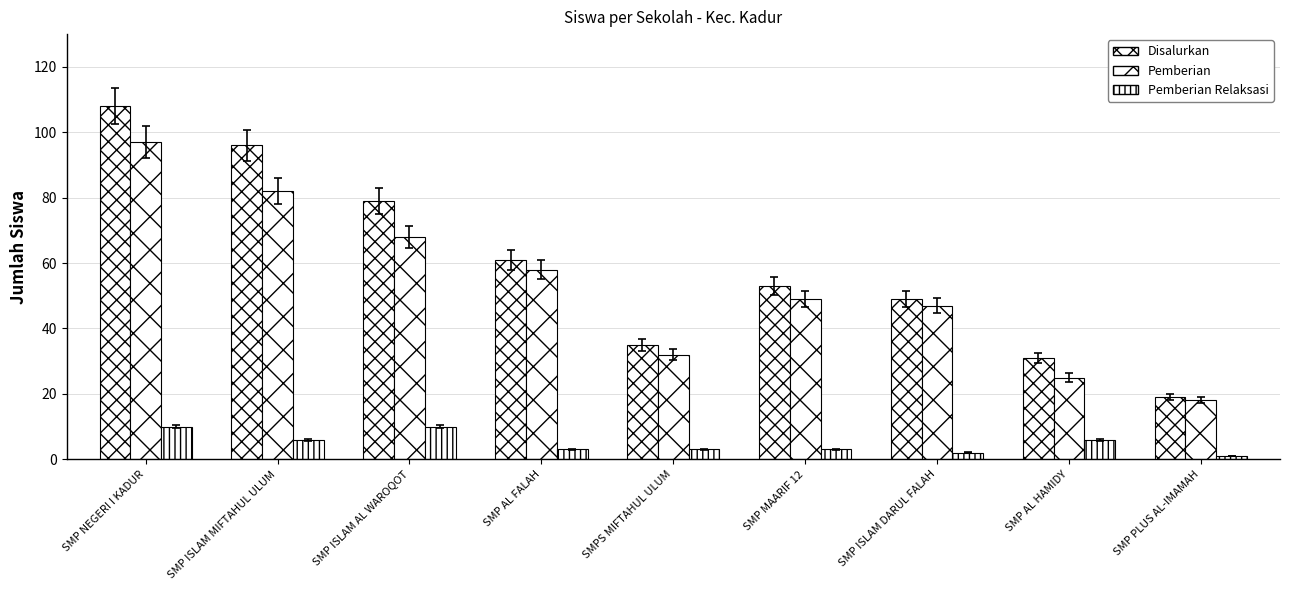

What is the value of the Disalurkan bar at the 7th from the left?

49